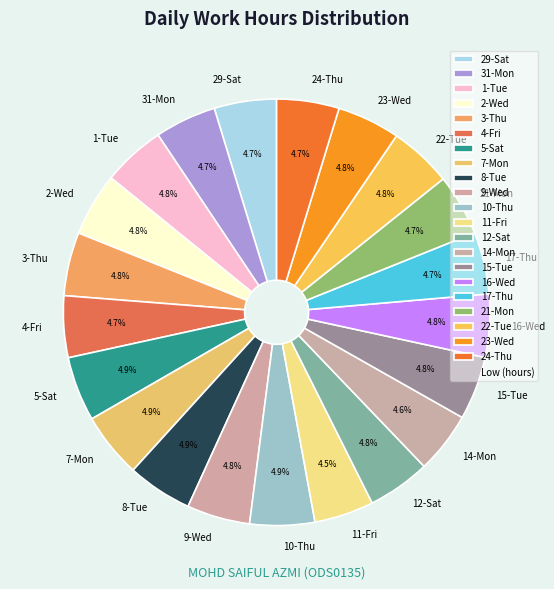

Does any single category account for the majority?

No